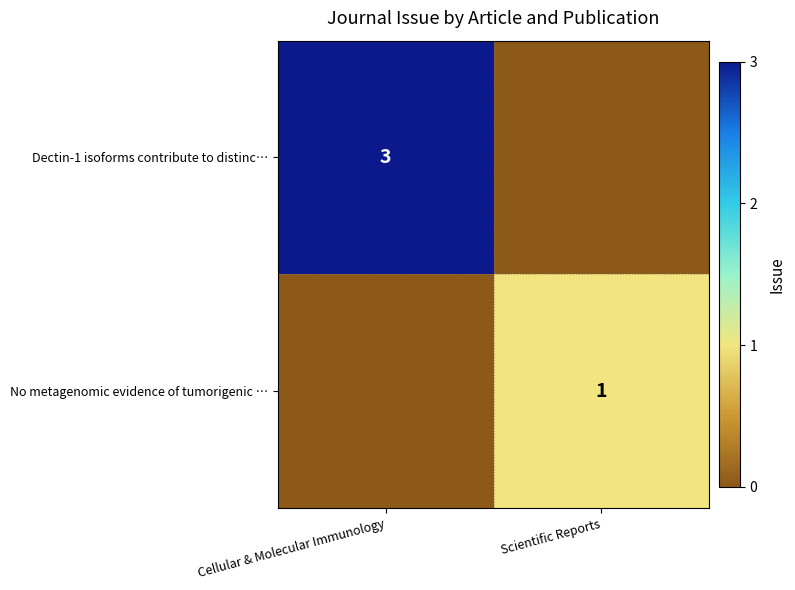

Which has a higher value, Cellular & Molecular Immunology or Scientific Reports?

Cellular & Molecular Immunology